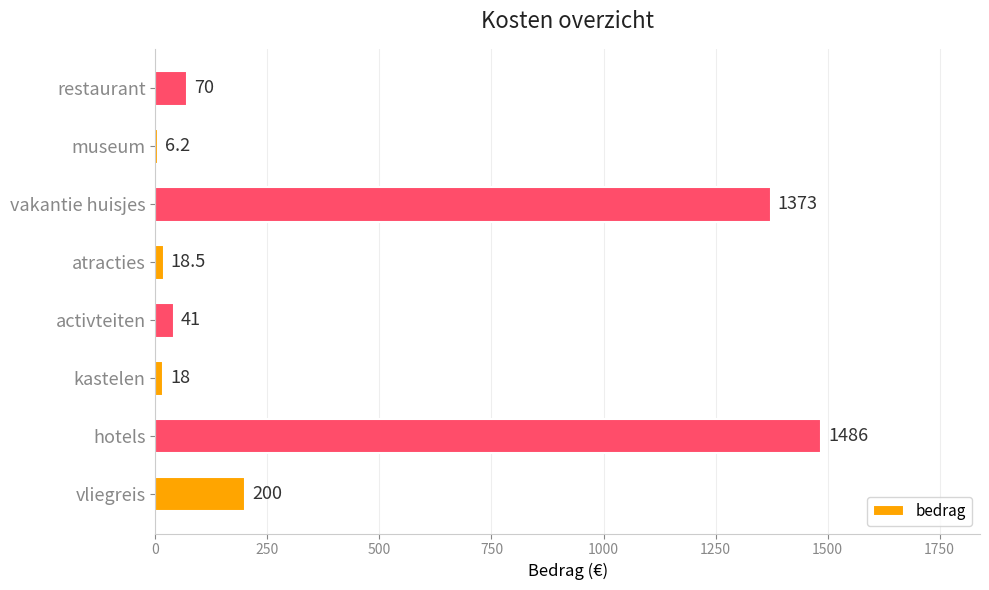

How many data points are less than 70?

4